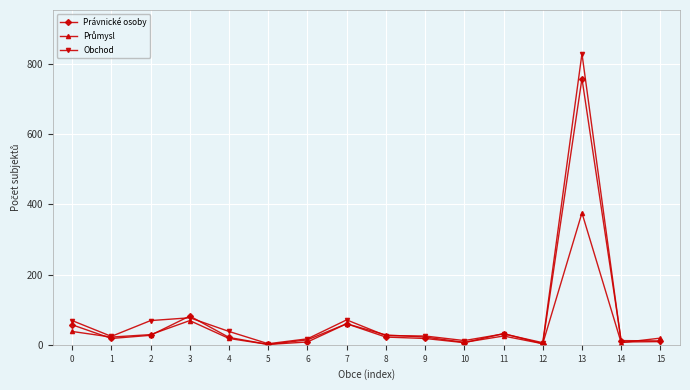

Which series has the largest range (max minus min)?

Obchod